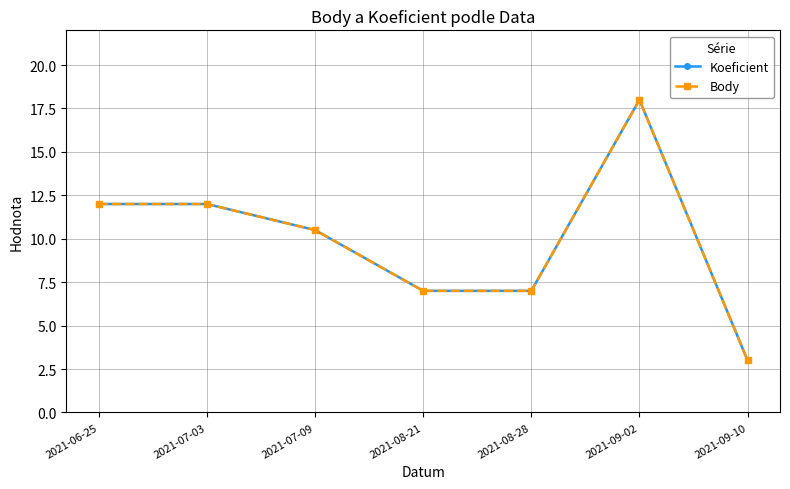

Does the chart have visible grid lines?

Yes